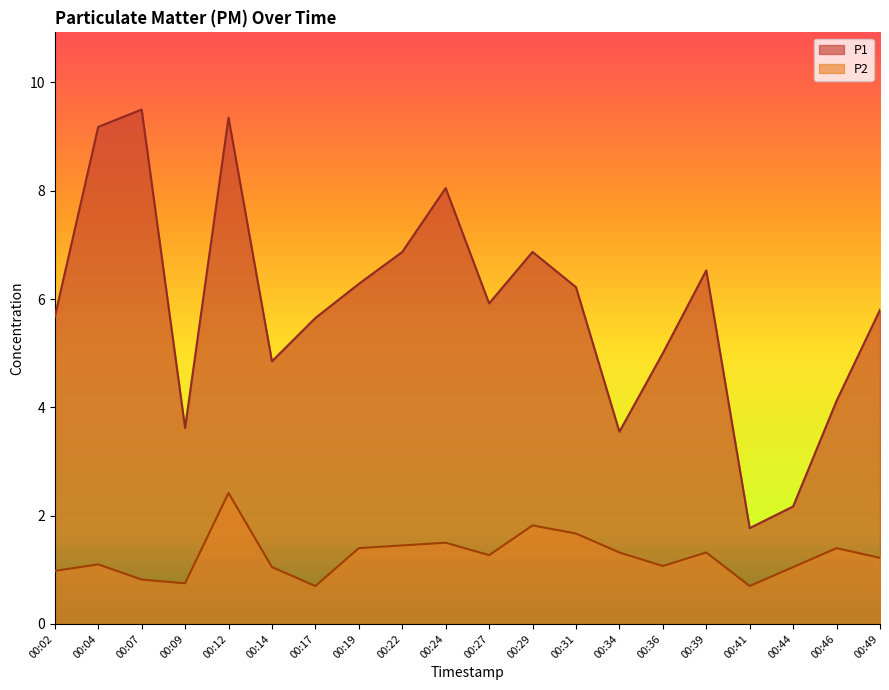

What is the sum of all P1 values?

117.0